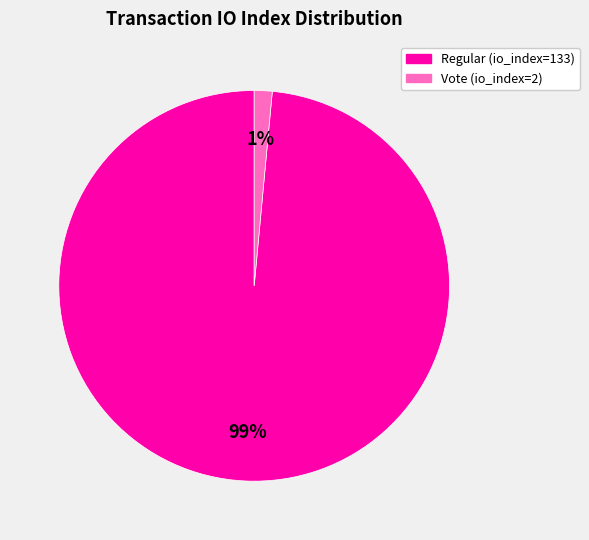

Does any single category account for the majority?

Yes